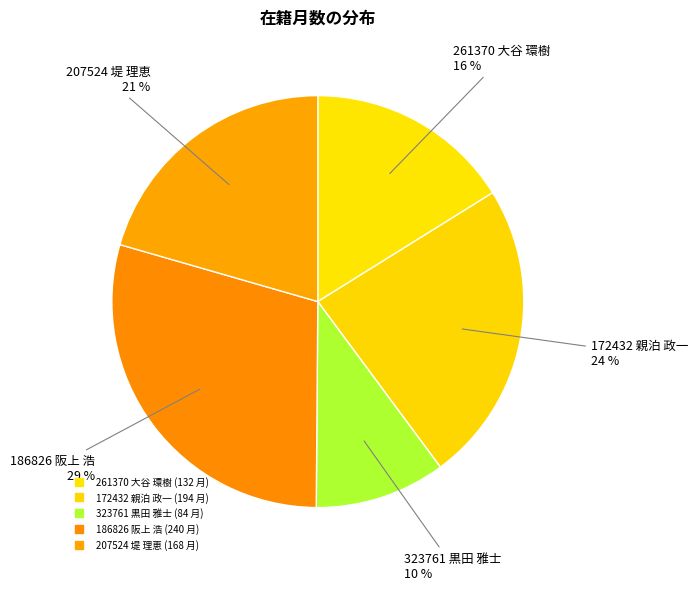

Count the number of slices in the pie.

5